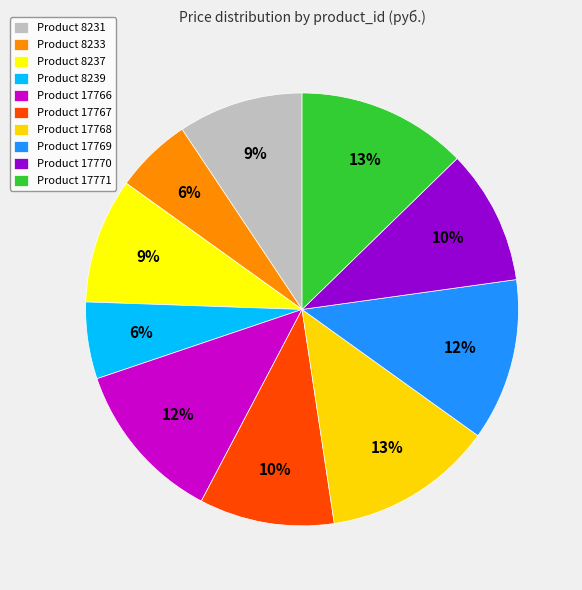

How many slices are in this pie chart?

10